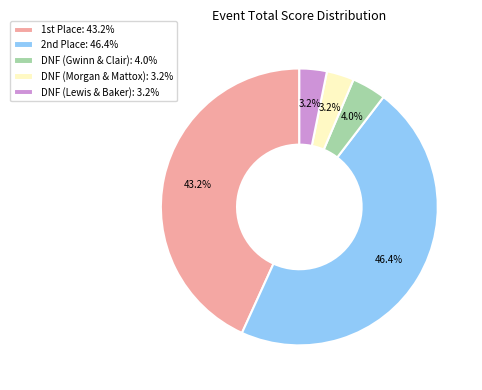

Is there any slice that represents more than half of the pie?

No